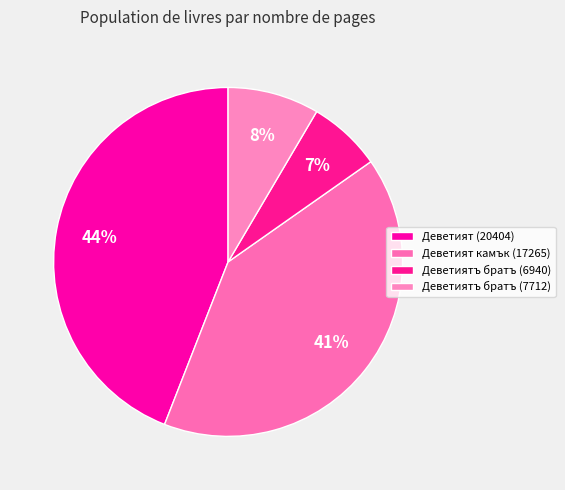

To the nearest percent, what portion does Деветиятъ братъ (7712) represent?

8%